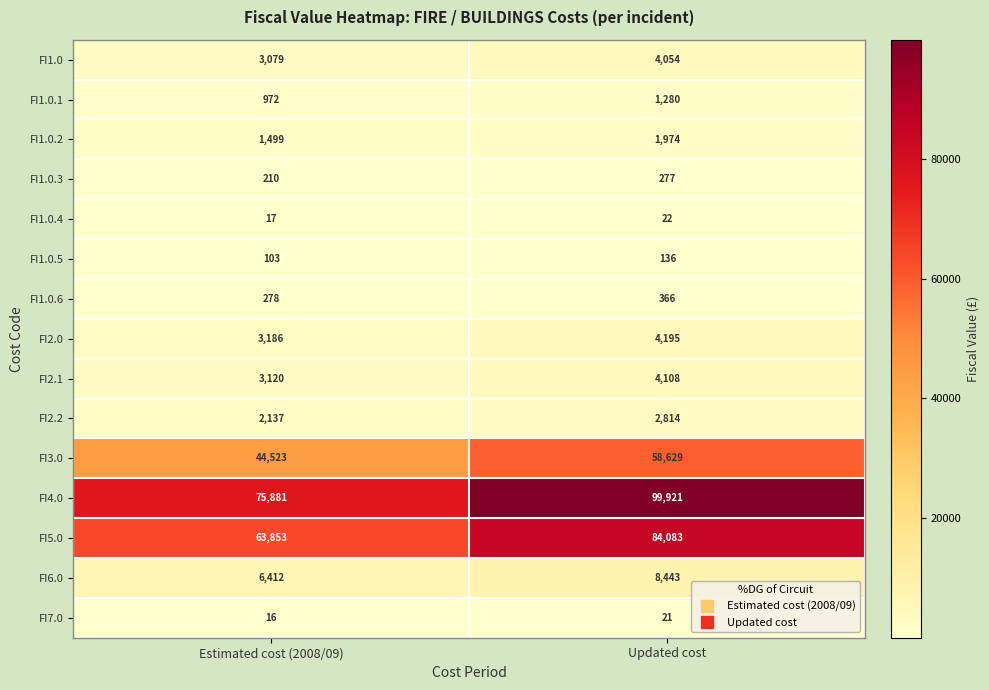

What is the approximate value of FI7.0 at Updated cost?

21